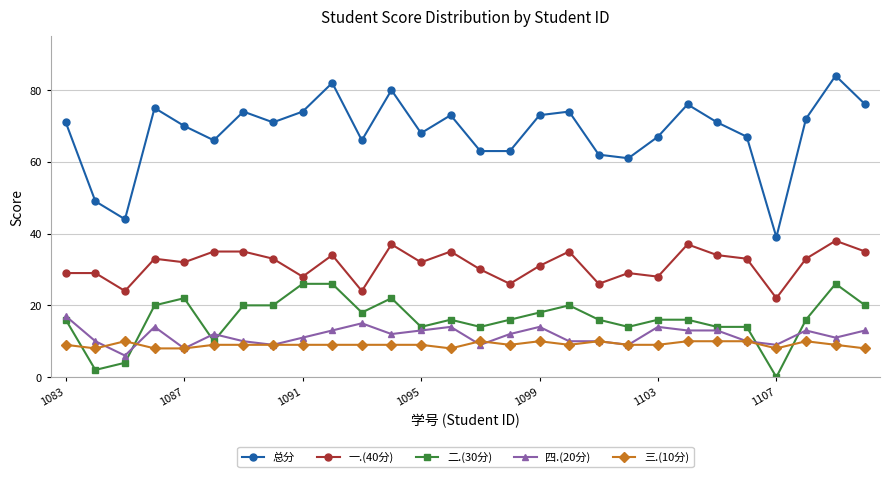

What is the difference between the maximum and minimum values in the 四.(20分) series?

11